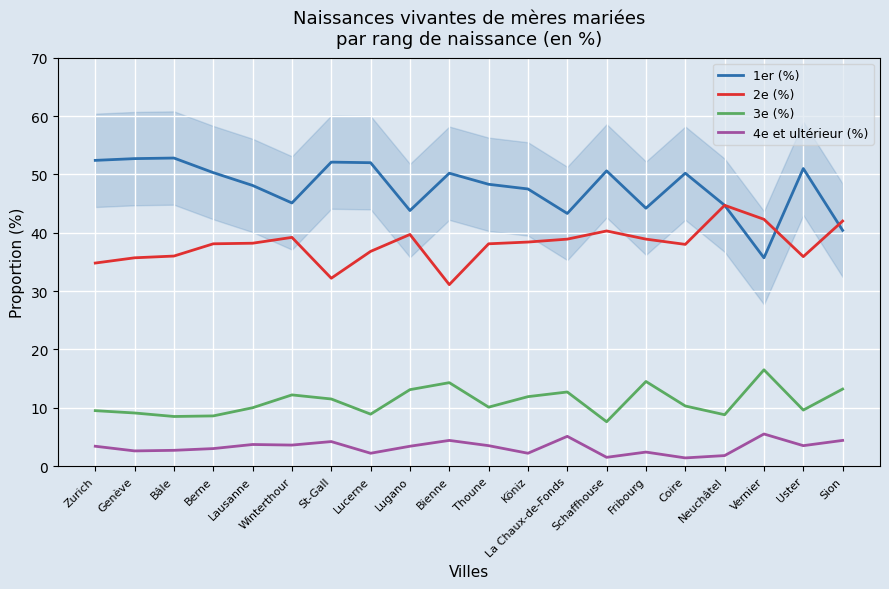

At which category does 3e (%) reach its first local valley?

Bâle